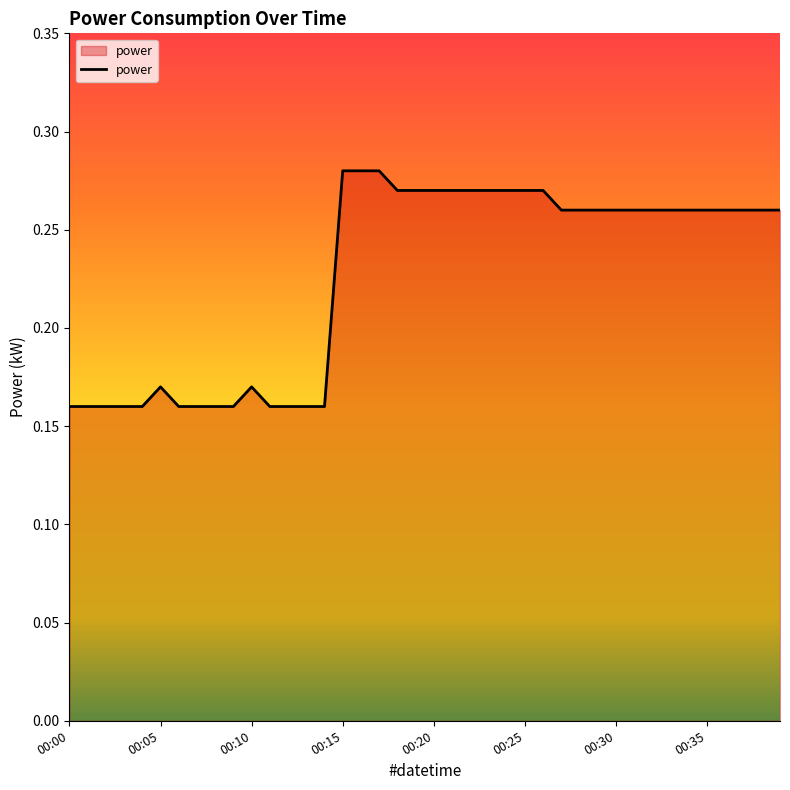

Reading left to right, list all the values displayed in this chart.

0.2	0.2	0.2	0.2	0.2	0.2	0.2	0.2	0.2	0.2	0.2	0.2	0.2	0.2	0.2	0.3	0.3	0.3	0.3	0.3	0.3	0.3	0.3	0.3	0.3	0.3	0.3	0.3	0.3	0.3	0.3	0.3	0.3	0.3	0.3	0.3	0.3	0.3	0.3	0.3